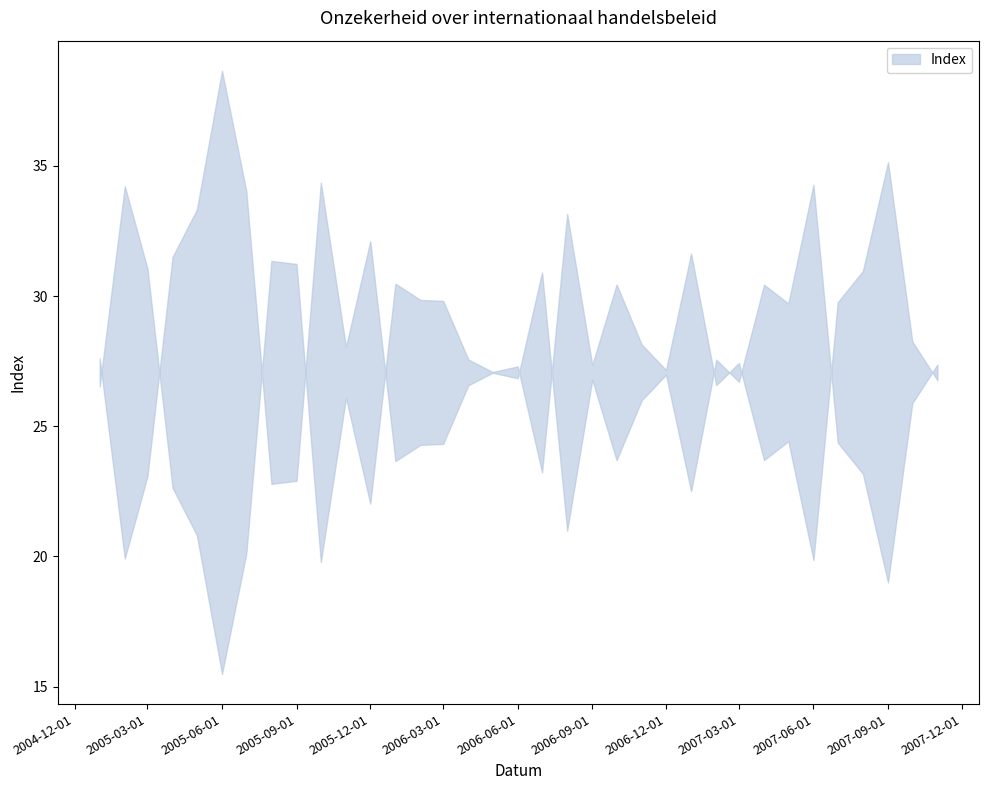

How many points are lower than both their immediate neighbors (excluding endpoints)?

11